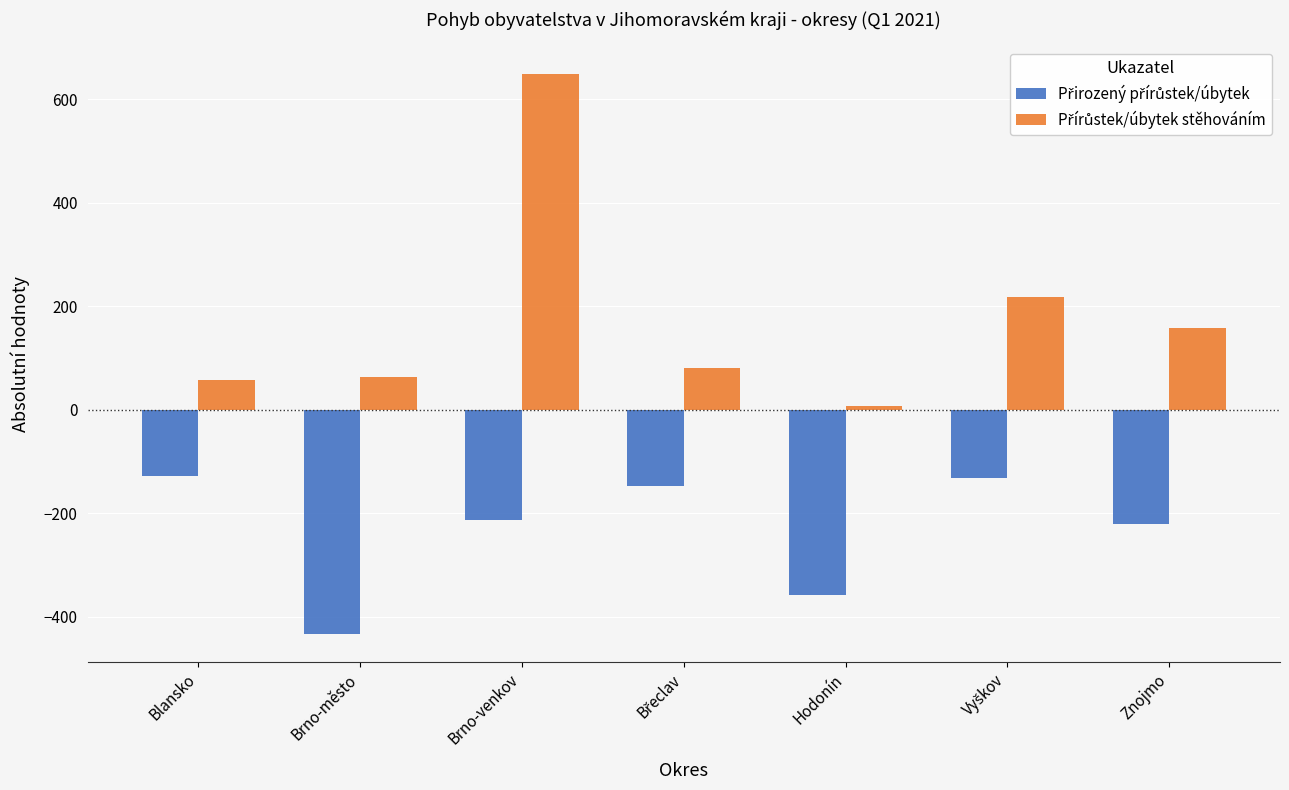

What is the greatest value displayed?

648